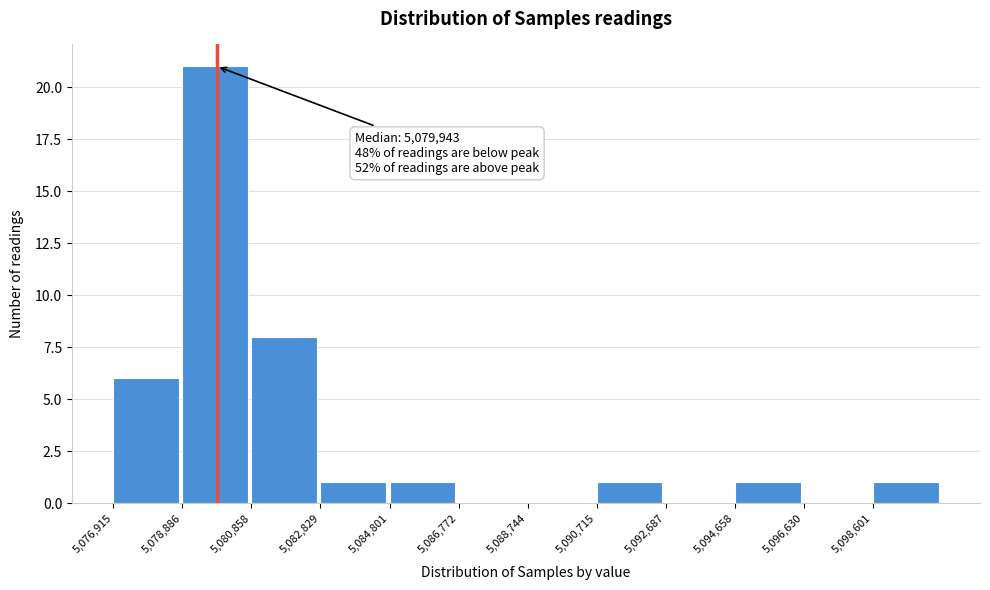

Over which range of the x-axis is the bar tallest?

5078800 to 5080800